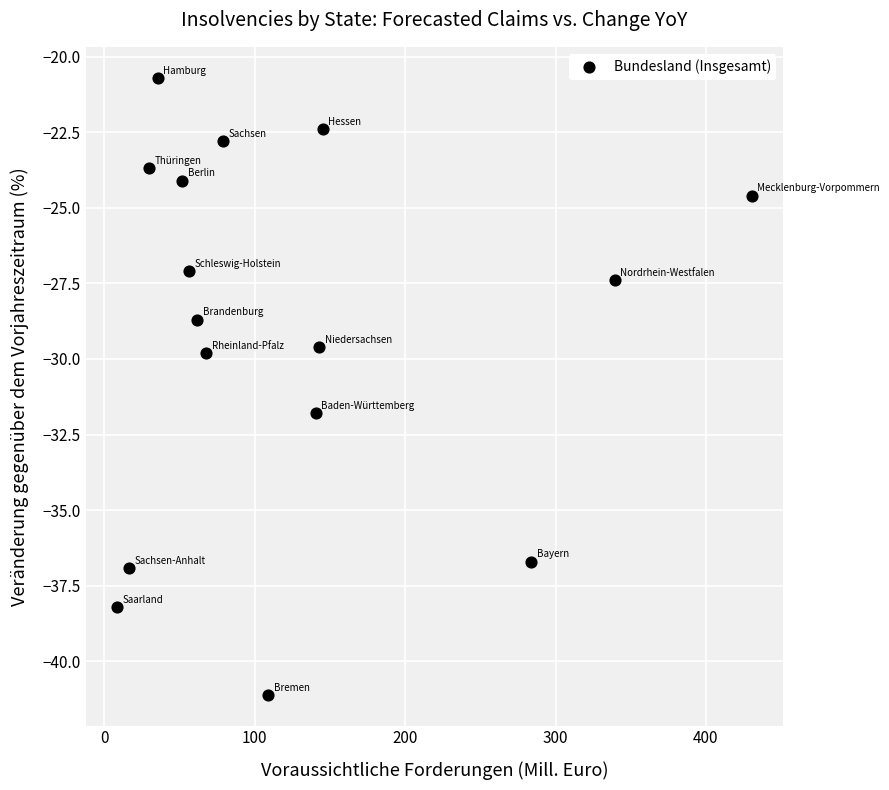

What is the range of Y values (max minus min)?

20.4